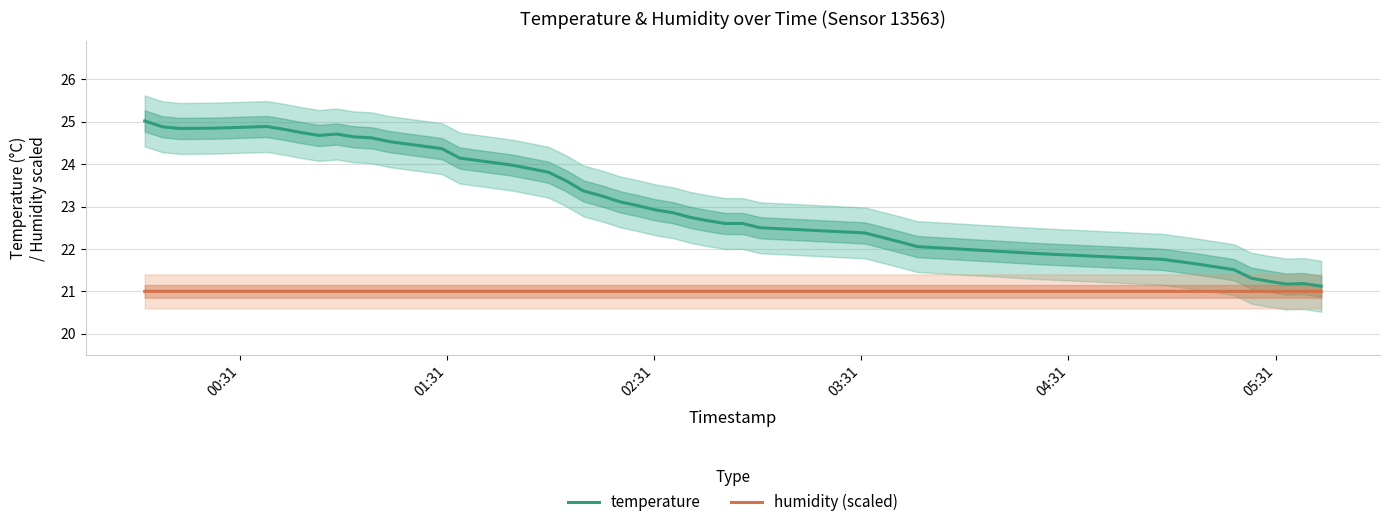

What is the minimum value for humidity (scaled)?

21.0